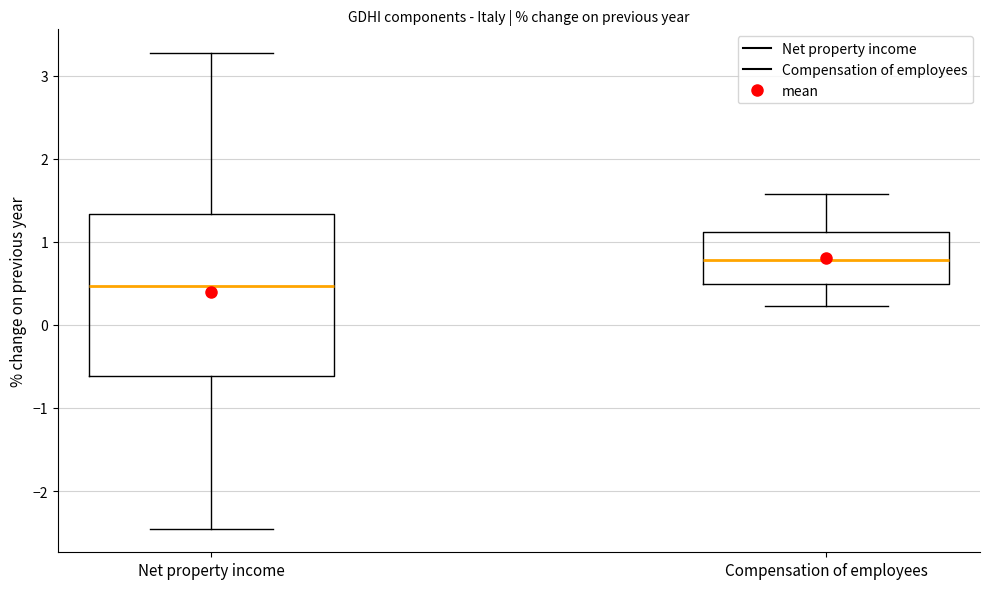

Where is the lower edge of the box for Net property income on the y-axis? The values are not printed on the chart, so give them approximately, as read against the axis.

-0.6